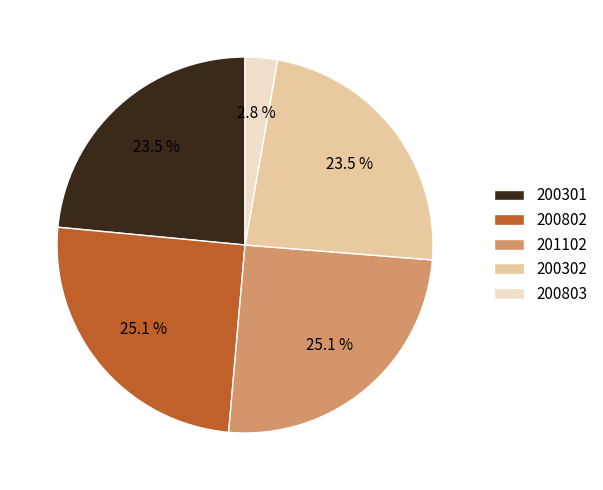

Which slice is the smallest?

200803